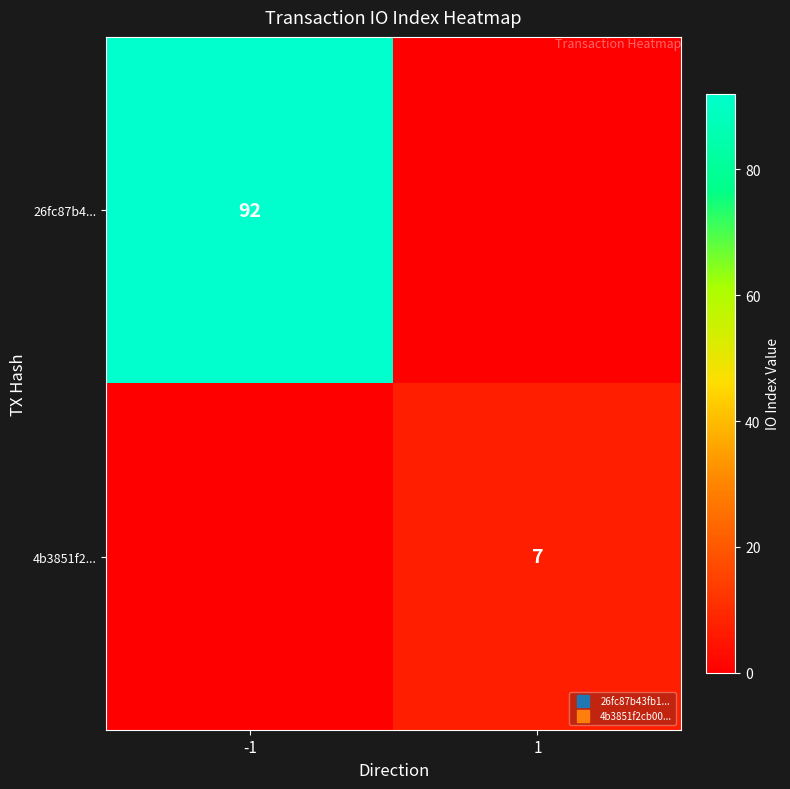

What is the average value of the 4b3851f2... series?

4